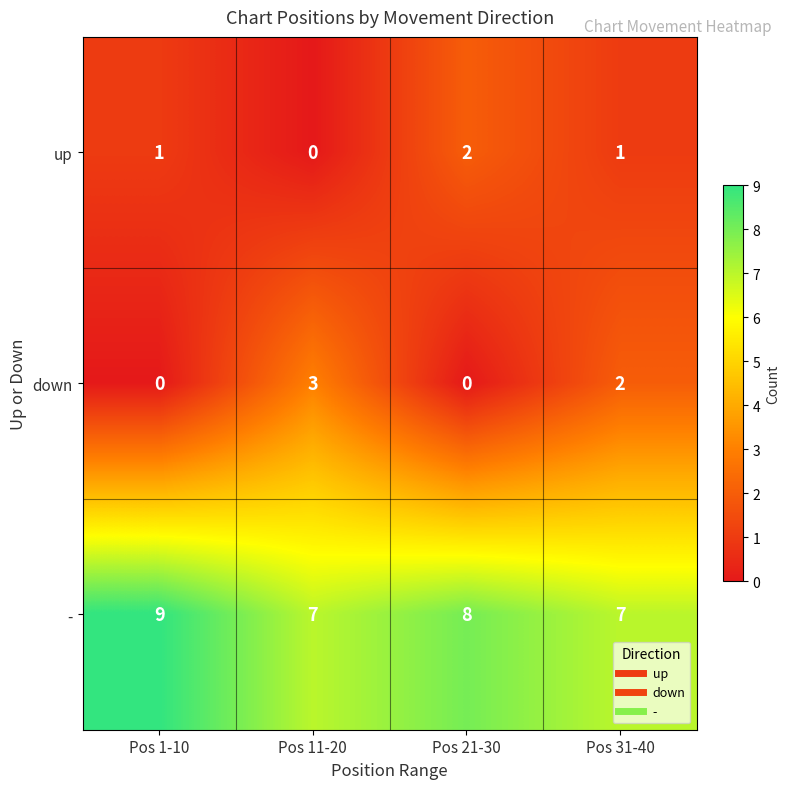

What is the total value across all series at Pos 1-10?

10